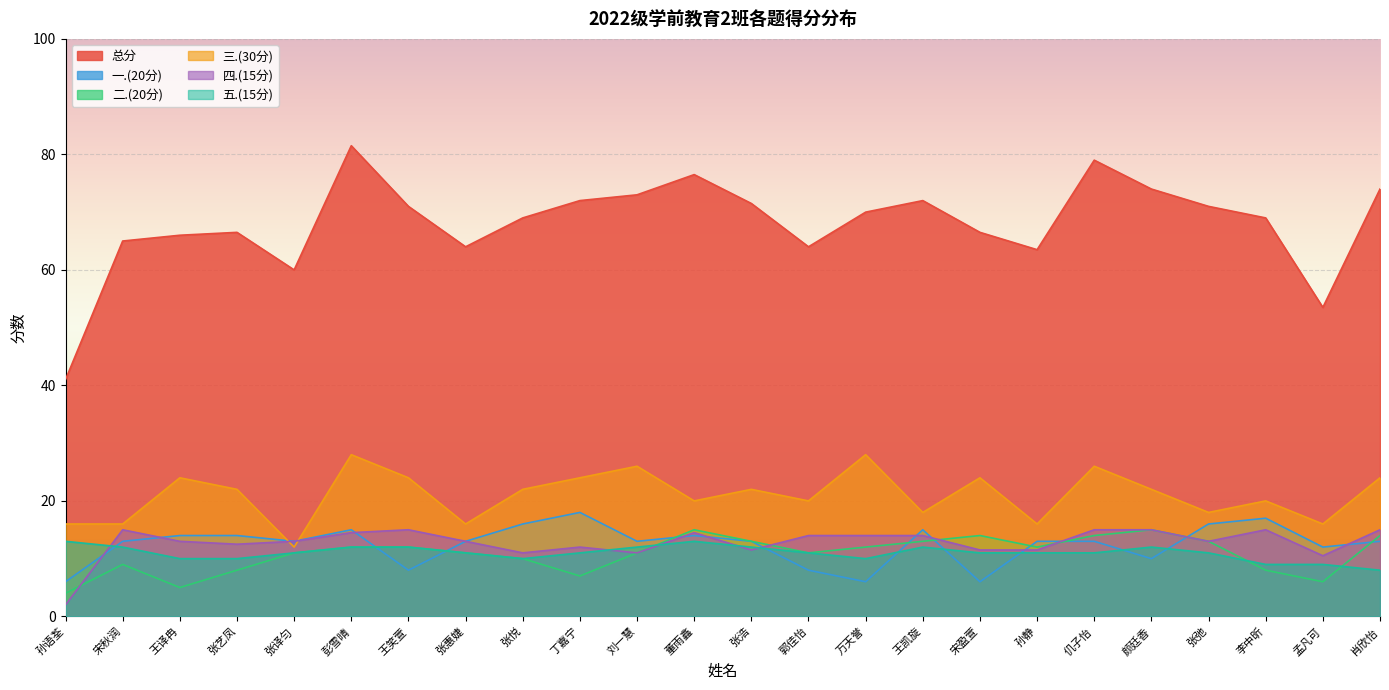

What is the smallest value displayed?

2.0